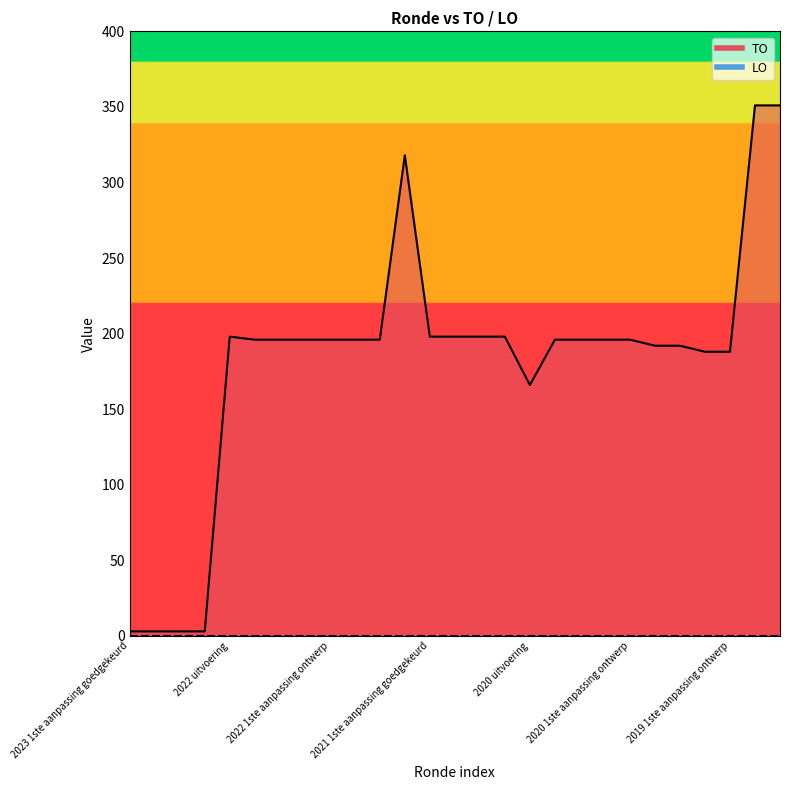

Reading right to left, what are all the values shown in this chart?

351	351	188	188	192	192	196	196	196	196	166	198	198	198	198	318	196	196	196	196	196	196	198	3	3	3	3